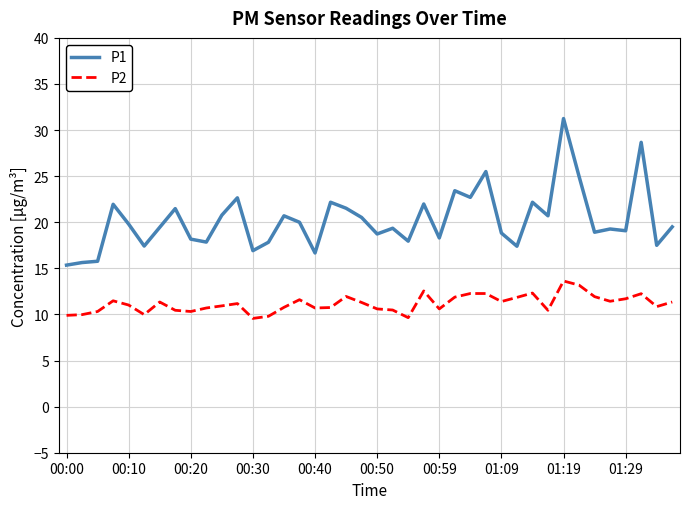

What is the average value of the P2 series?

11.2